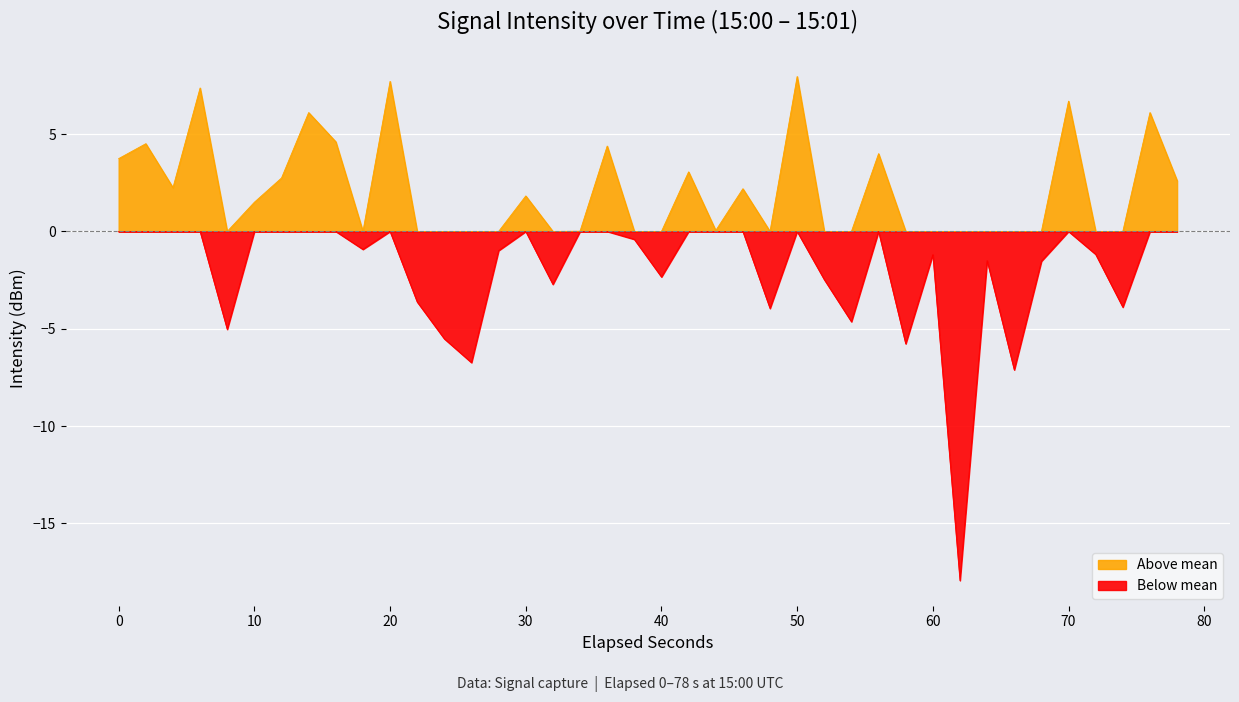

How many series are shown in this chart?

1